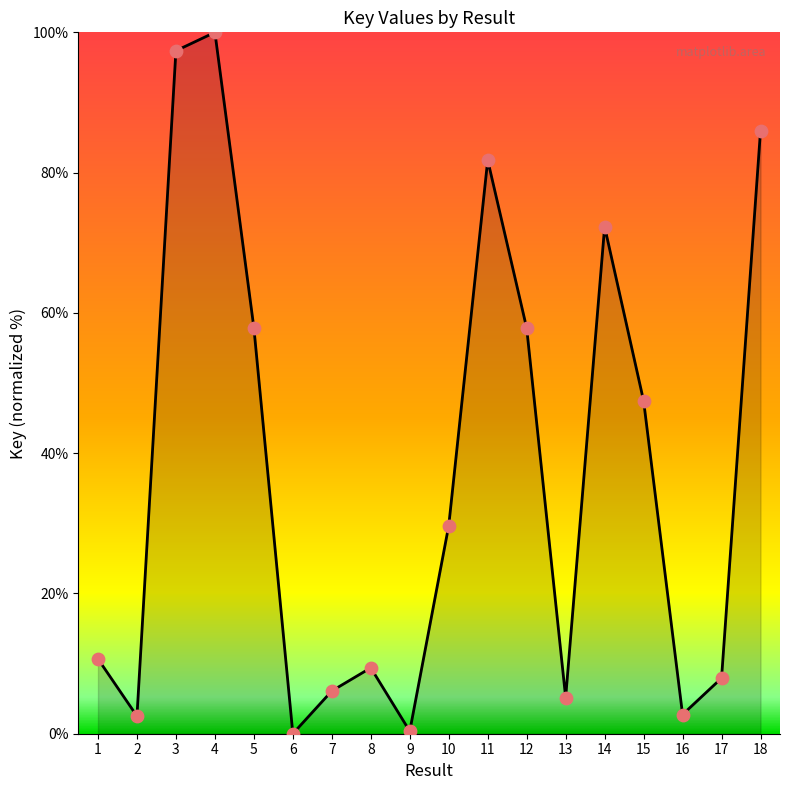

What is the change in value from 12 to 15?

-10.4